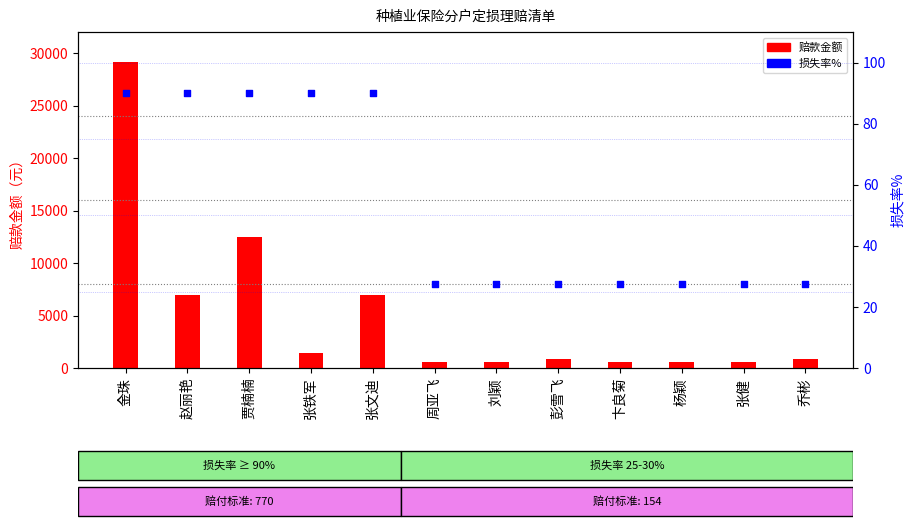

At how many categories does at least one series exceed 13846?

1